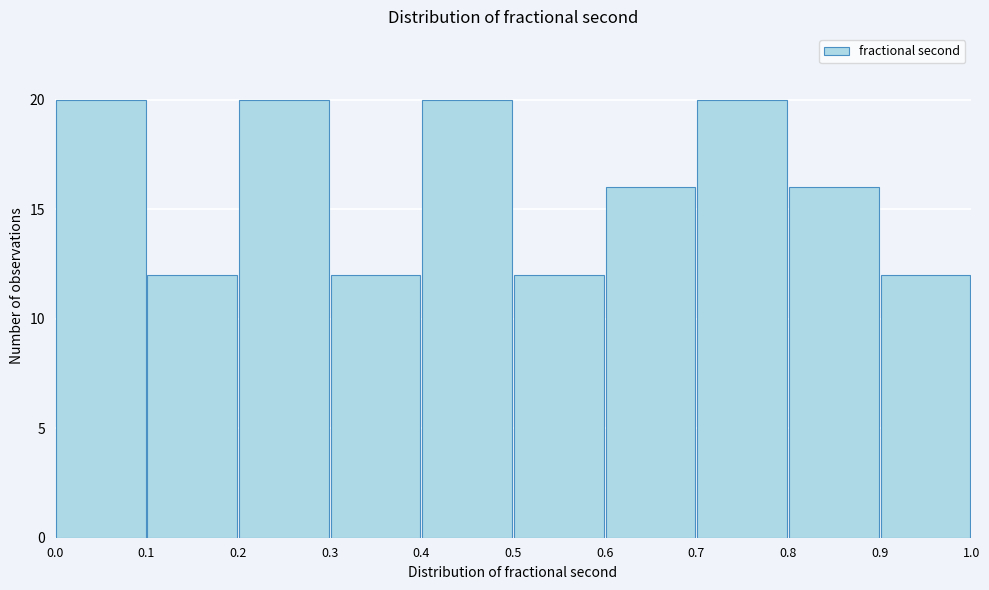

Reading left to right, transcribe this chart: for each bar, give the range it covers on the x-axis and its height. The values are not printed on the chart, so give them approximately, as read against the axis.

0.0 to 0.1: 20
0.1 to 0.2: 12
0.2 to 0.3: 20
0.3 to 0.4: 12
0.4 to 0.5: 20
0.5 to 0.6: 12
0.6 to 0.7: 16
0.7 to 0.8: 20
0.8 to 0.9: 16
0.9 to 1.0: 12